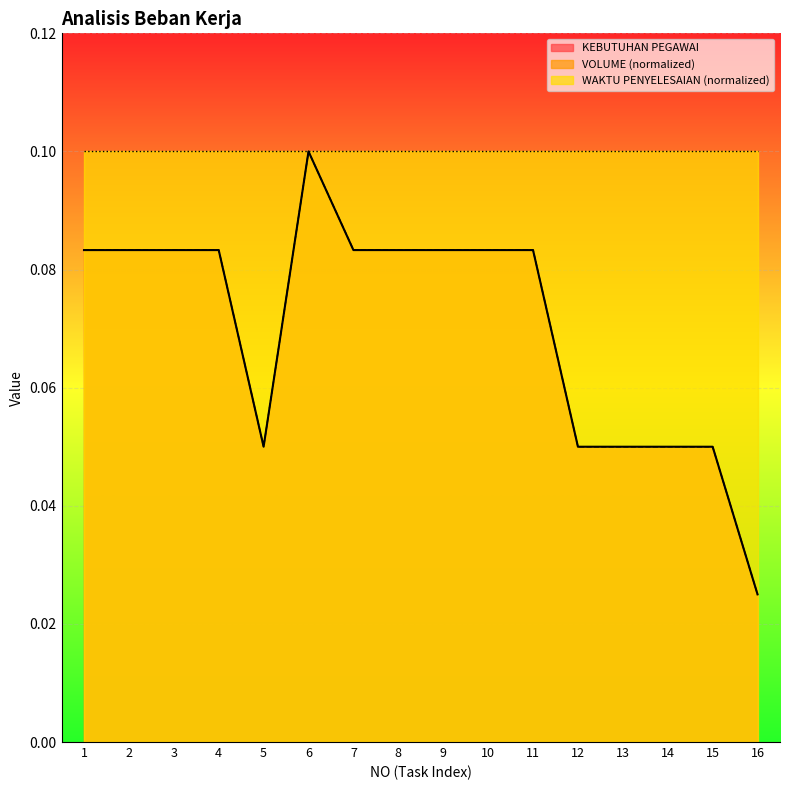

Reading left to right, list all the values displayed in this chart.

KEBUTUHAN PEGAWAI: 1=0.1	2=0.1	3=0.1	4=0.1	5=0.1	6=0.1	7=0.1	8=0.1	9=0.1	10=0.1	11=0.1	12=0.1	13=0.1	14=0.1	15=0.1	16=0.0
VOLUME: 1=0.1	2=0.1	3=0.1	4=0.1	5=0.1	6=0.1	7=0.1	8=0.1	9=0.1	10=0.1	11=0.1	12=0.1	13=0.1	14=0.1	15=0.1	16=0.0